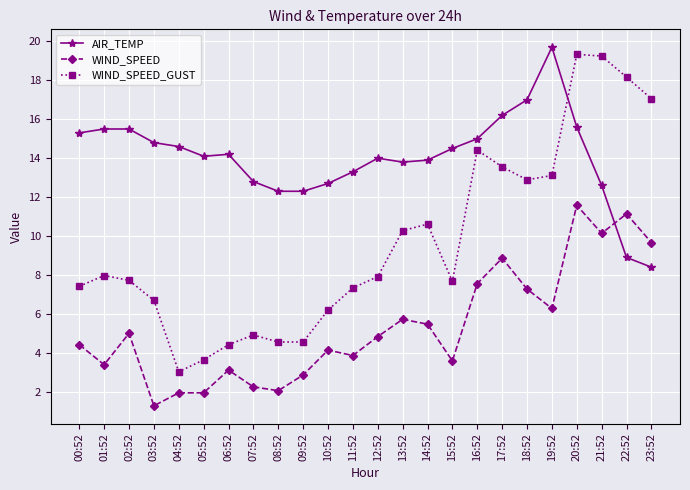

At how many categories does at least one series exceed 7?

24